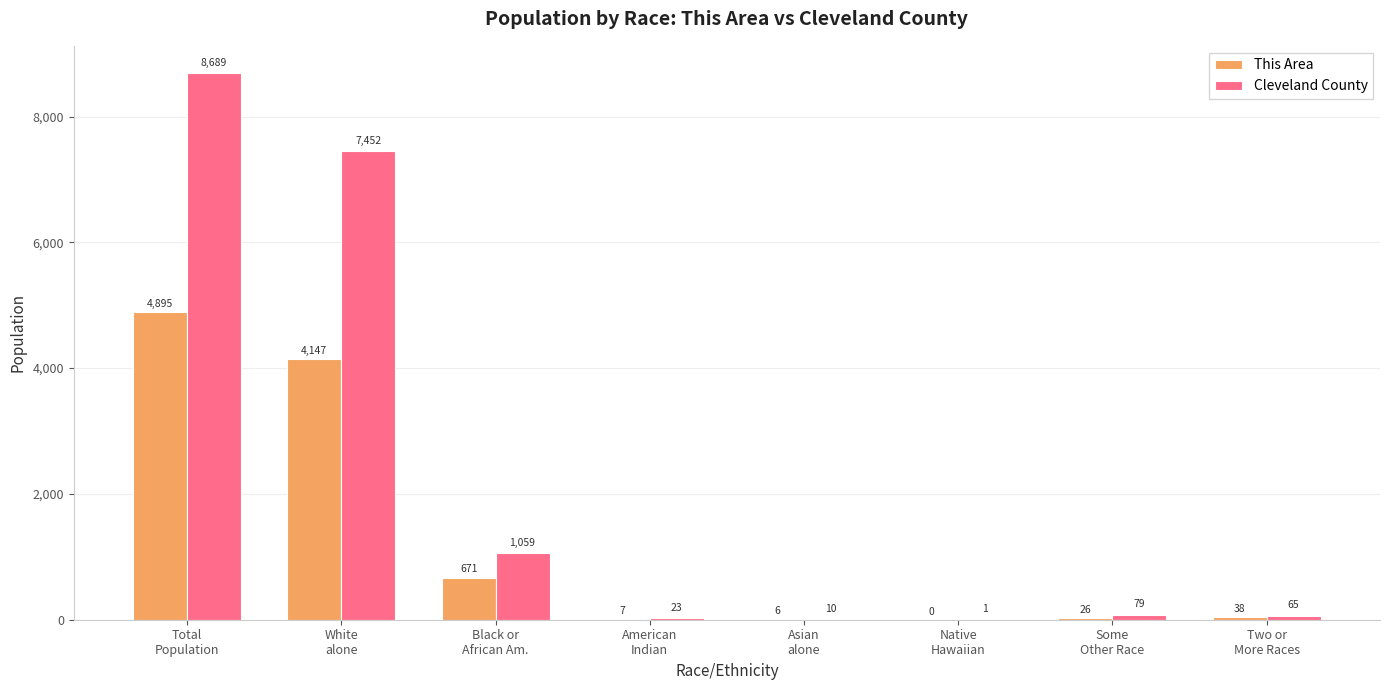

What is the sum of all This Area values?

9790